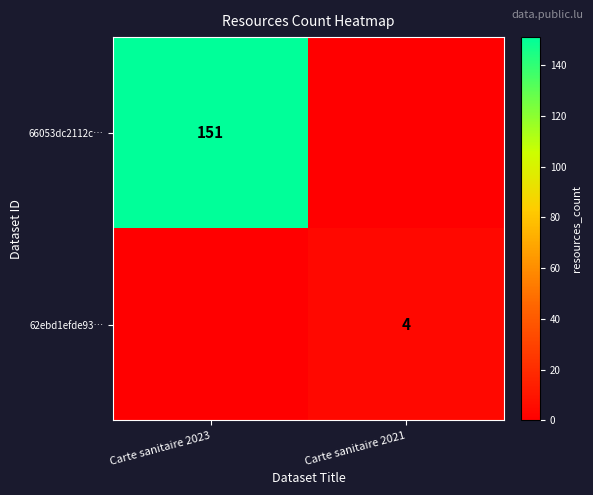

Is it true that 66053dc2112c… equals 151 at Carte sanitaire 2023?

True